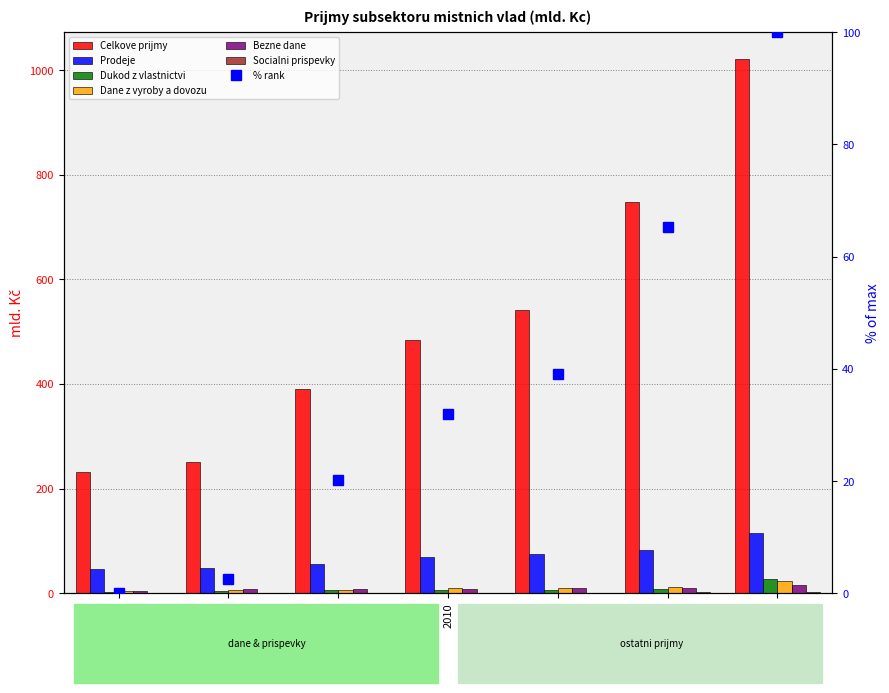

Is it true that Prodeje equals 40.5 at 2024?

False